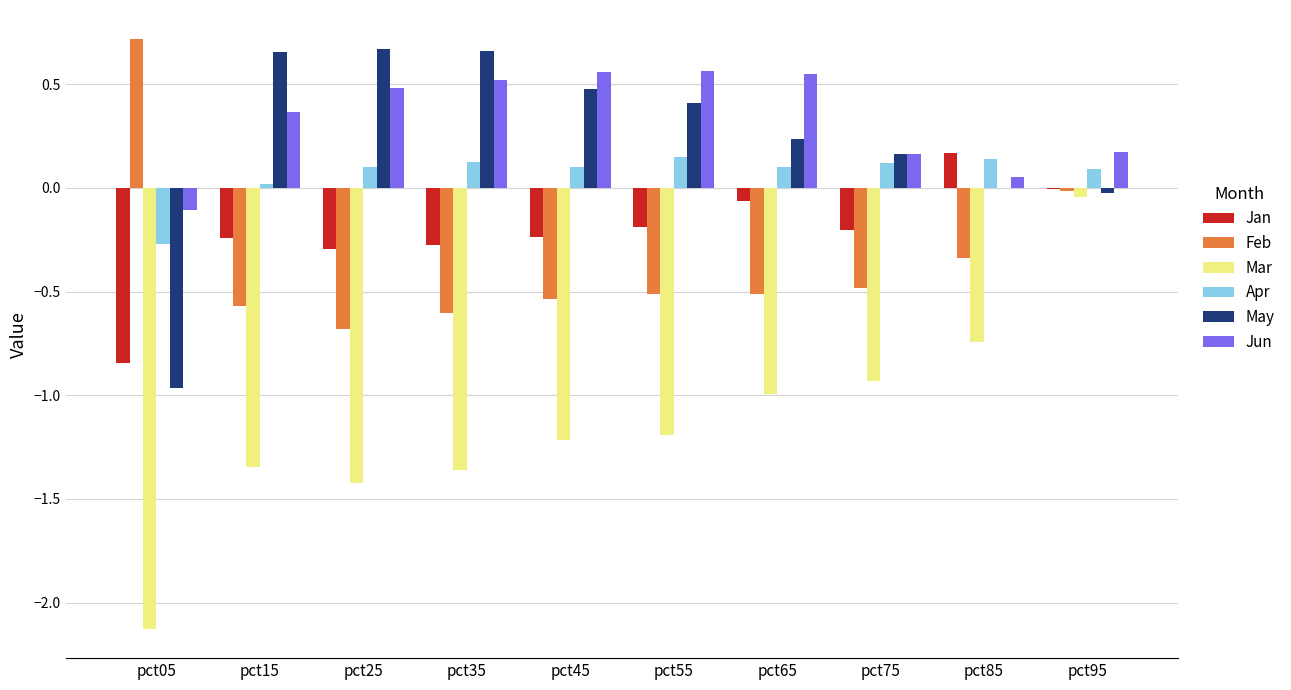

Which series has the largest total across all categories?

Jun